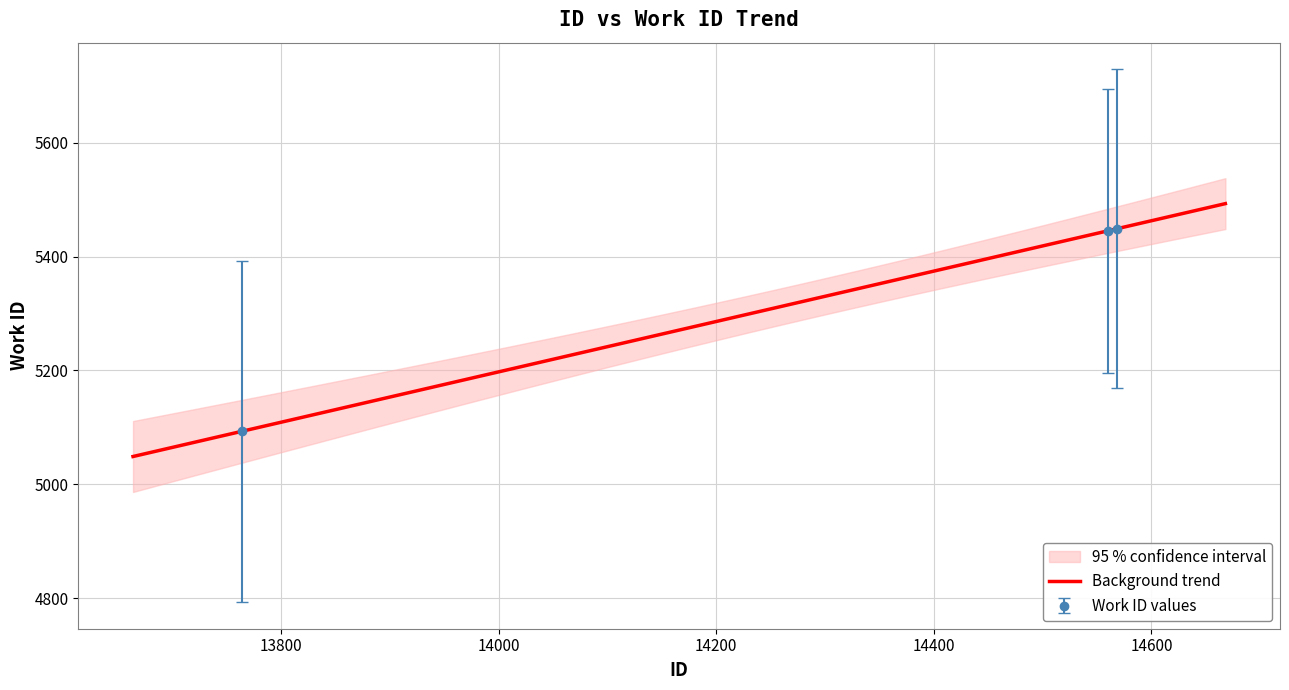

Which category has the lowest value across all series?

13764